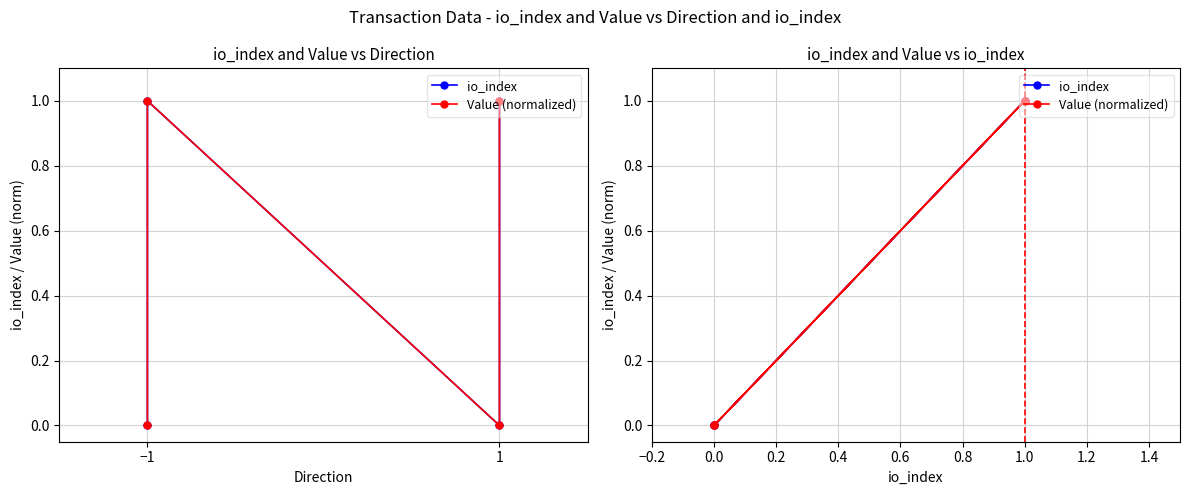

How many lines are shown in the chart?

2